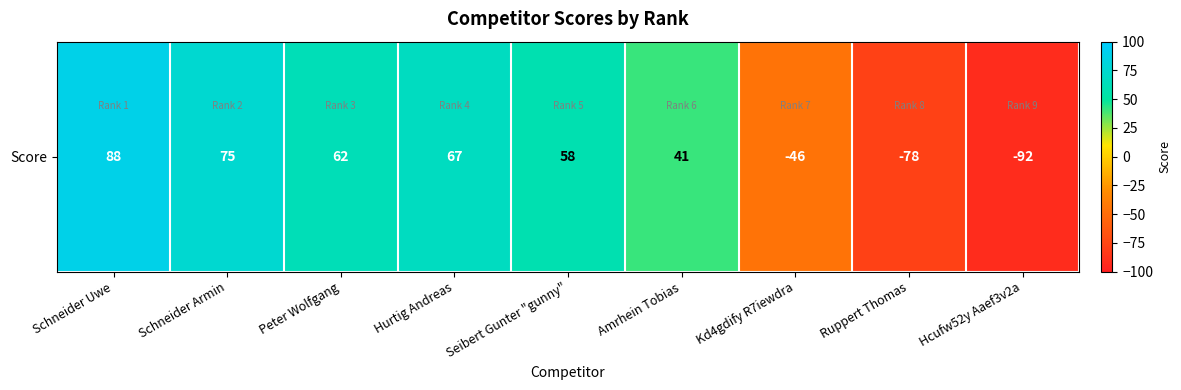

Reading right to left, what are all the values shown in this chart?

-92	-78	-46	41	58	67	62	75	88